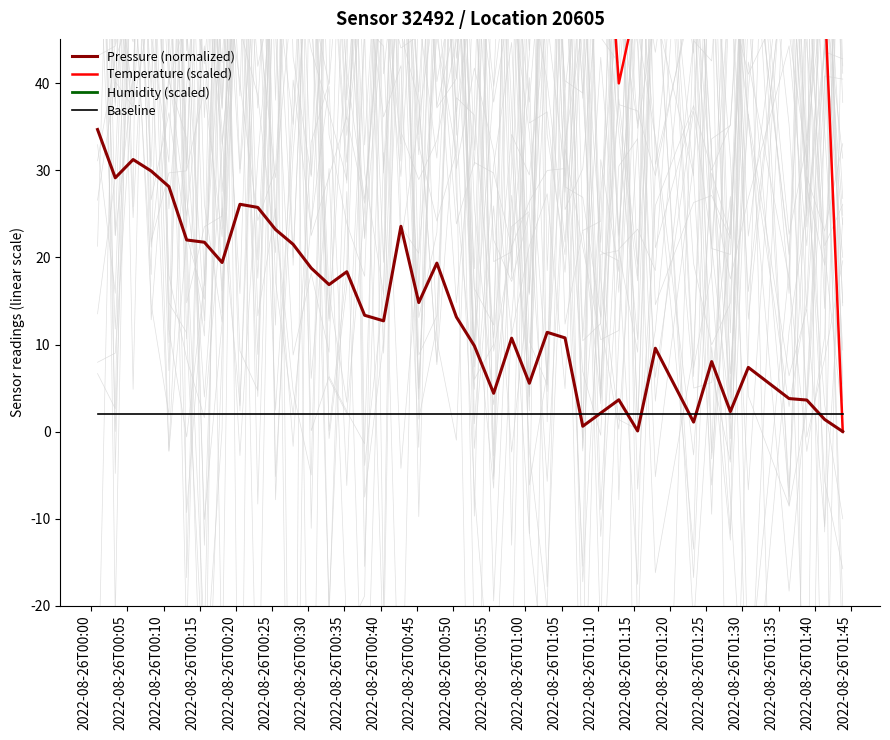

What is the highest value of the Pressure (normalized) series?

34.7